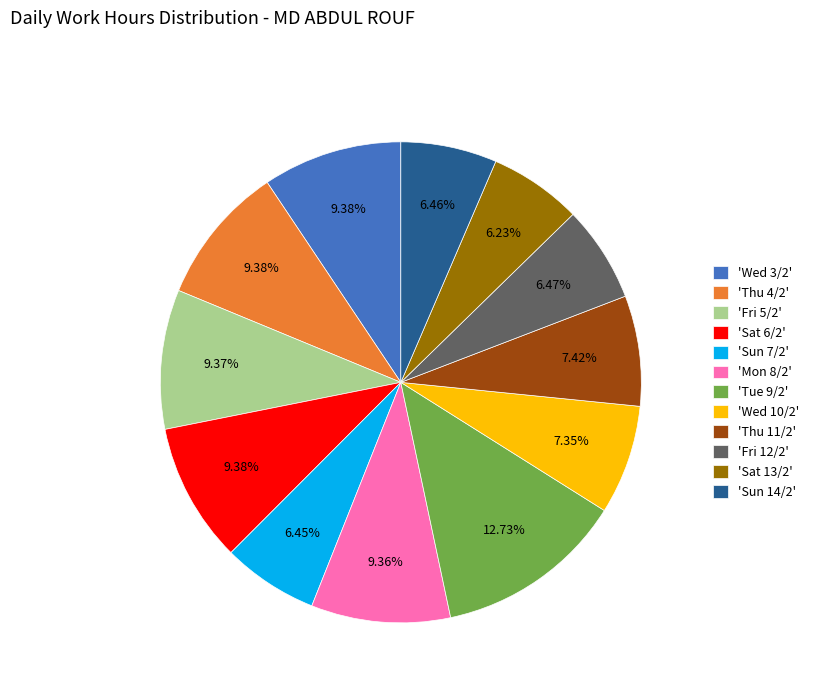

Which has a higher value, 'Wed 3/2' or 'Wed 10/2'?

'Wed 3/2'